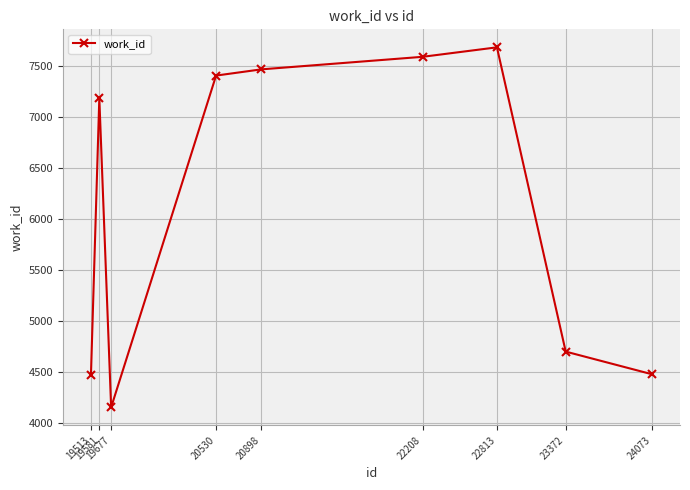

The chart shows a value of 11934 at 22208. True or false?

False